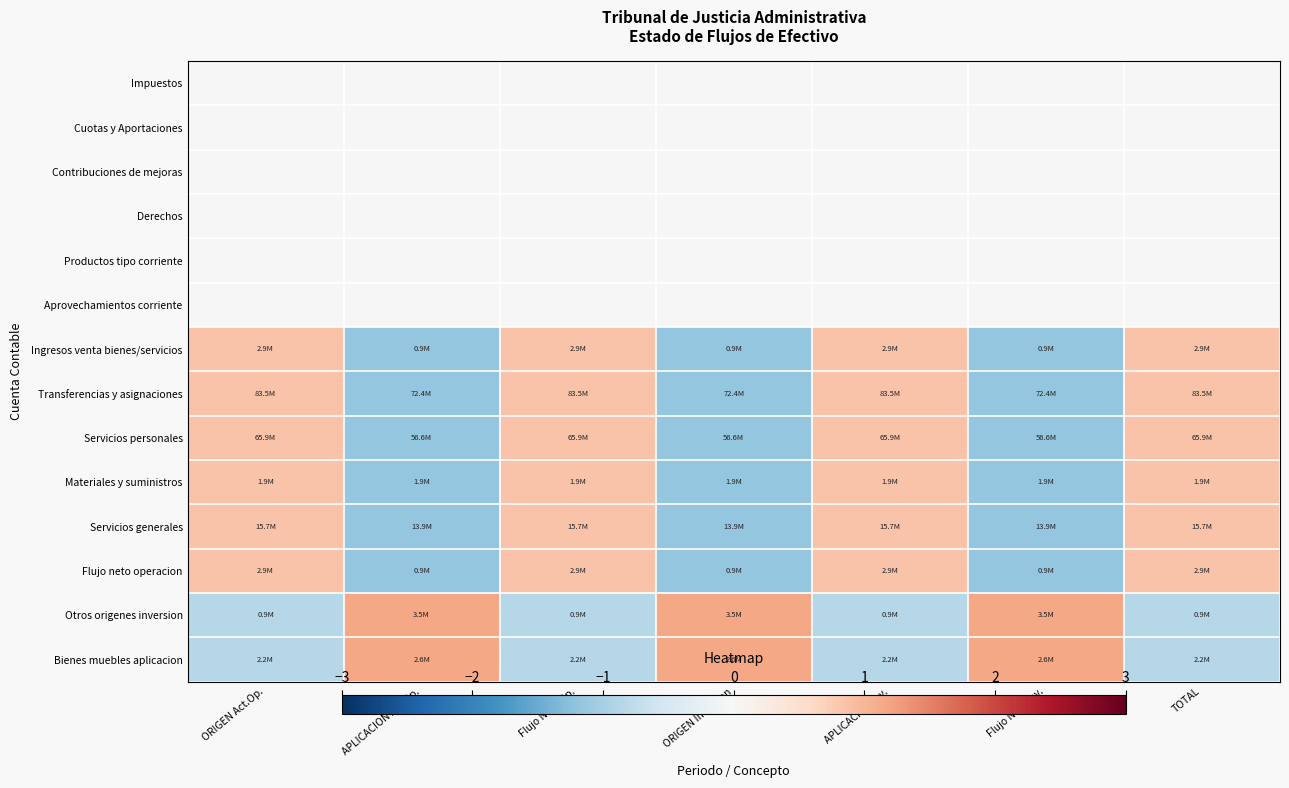

Reading left to right, what are all the values shown in this chart?

Impuestos: ORIGEN Act.Op.=0.0	APLICACION Act.Op.=0.0	Flujo Neto Op.=0.0	ORIGEN Inversion=0.0	APLICACION Inv.=0.0	Flujo Neto Inv.=0.0	TOTAL=0.0
Cuotas y Aportaciones: ORIGEN Act.Op.=0.0	APLICACION Act.Op.=0.0	Flujo Neto Op.=0.0	ORIGEN Inversion=0.0	APLICACION Inv.=0.0	Flujo Neto Inv.=0.0	TOTAL=0.0
Contribuciones de mejoras: ORIGEN Act.Op.=0.0	APLICACION Act.Op.=0.0	Flujo Neto Op.=0.0	ORIGEN Inversion=0.0	APLICACION Inv.=0.0	Flujo Neto Inv.=0.0	TOTAL=0.0
Derechos: ORIGEN Act.Op.=0.0	APLICACION Act.Op.=0.0	Flujo Neto Op.=0.0	ORIGEN Inversion=0.0	APLICACION Inv.=0.0	Flujo Neto Inv.=0.0	TOTAL=0.0
Productos tipo corriente: ORIGEN Act.Op.=0.0	APLICACION Act.Op.=0.0	Flujo Neto Op.=0.0	ORIGEN Inversion=0.0	APLICACION Inv.=0.0	Flujo Neto Inv.=0.0	TOTAL=0.0
Aprovechamientos corriente: ORIGEN Act.Op.=0.0	APLICACION Act.Op.=0.0	Flujo Neto Op.=0.0	ORIGEN Inversion=0.0	APLICACION Inv.=0.0	Flujo Neto Inv.=0.0	TOTAL=0.0
Ingresos venta bienes/servicios: ORIGEN Act.Op.=0.9	APLICACION Act.Op.=-1.2	Flujo Neto Op.=0.9	ORIGEN Inversion=-1.2	APLICACION Inv.=0.9	Flujo Neto Inv.=-1.2	TOTAL=0.9
Transferencias y asignaciones: ORIGEN Act.Op.=0.9	APLICACION Act.Op.=-1.2	Flujo Neto Op.=0.9	ORIGEN Inversion=-1.2	APLICACION Inv.=0.9	Flujo Neto Inv.=-1.2	TOTAL=0.9
Servicios personales: ORIGEN Act.Op.=0.9	APLICACION Act.Op.=-1.2	Flujo Neto Op.=0.9	ORIGEN Inversion=-1.2	APLICACION Inv.=0.9	Flujo Neto Inv.=-1.2	TOTAL=0.9
Materiales y suministros: ORIGEN Act.Op.=0.9	APLICACION Act.Op.=-1.2	Flujo Neto Op.=0.9	ORIGEN Inversion=-1.2	APLICACION Inv.=0.9	Flujo Neto Inv.=-1.2	TOTAL=0.9
Servicios generales: ORIGEN Act.Op.=0.9	APLICACION Act.Op.=-1.2	Flujo Neto Op.=0.9	ORIGEN Inversion=-1.2	APLICACION Inv.=0.9	Flujo Neto Inv.=-1.2	TOTAL=0.9
Flujo neto operacion: ORIGEN Act.Op.=0.9	APLICACION Act.Op.=-1.2	Flujo Neto Op.=0.9	ORIGEN Inversion=-1.2	APLICACION Inv.=0.9	Flujo Neto Inv.=-1.2	TOTAL=0.9
Otros origenes inversion: ORIGEN Act.Op.=-0.9	APLICACION Act.Op.=1.2	Flujo Neto Op.=-0.9	ORIGEN Inversion=1.2	APLICACION Inv.=-0.9	Flujo Neto Inv.=1.2	TOTAL=-0.9
Bienes muebles aplicacion: ORIGEN Act.Op.=-0.9	APLICACION Act.Op.=1.2	Flujo Neto Op.=-0.9	ORIGEN Inversion=1.2	APLICACION Inv.=-0.9	Flujo Neto Inv.=1.2	TOTAL=-0.9